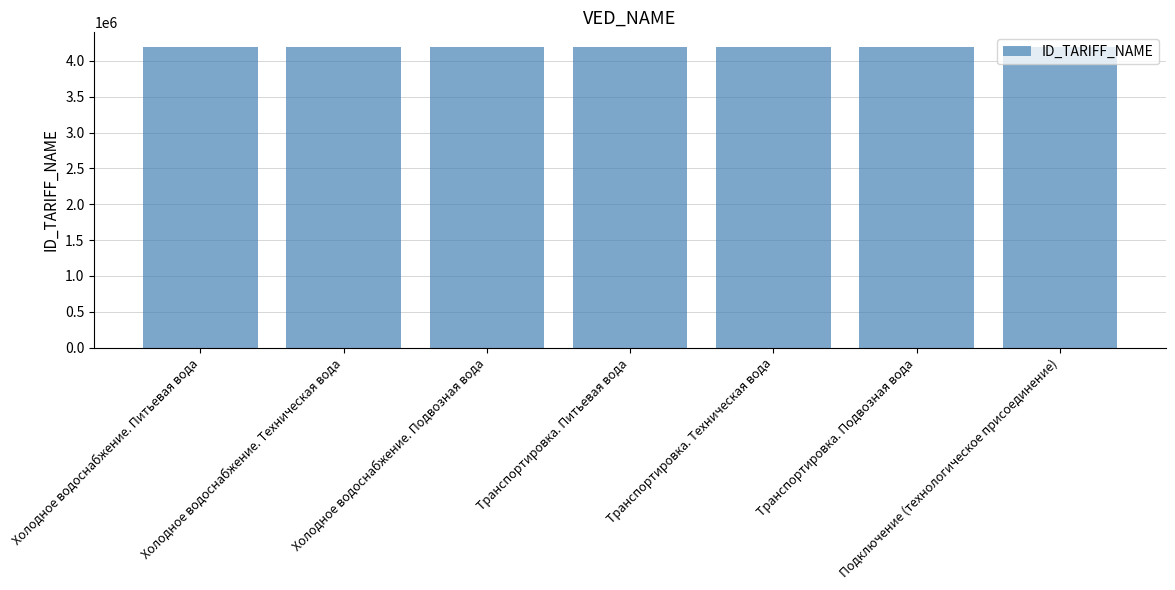

The value at Холодное водоснабжение. Подвозная вода is 7195742. True or false?

False